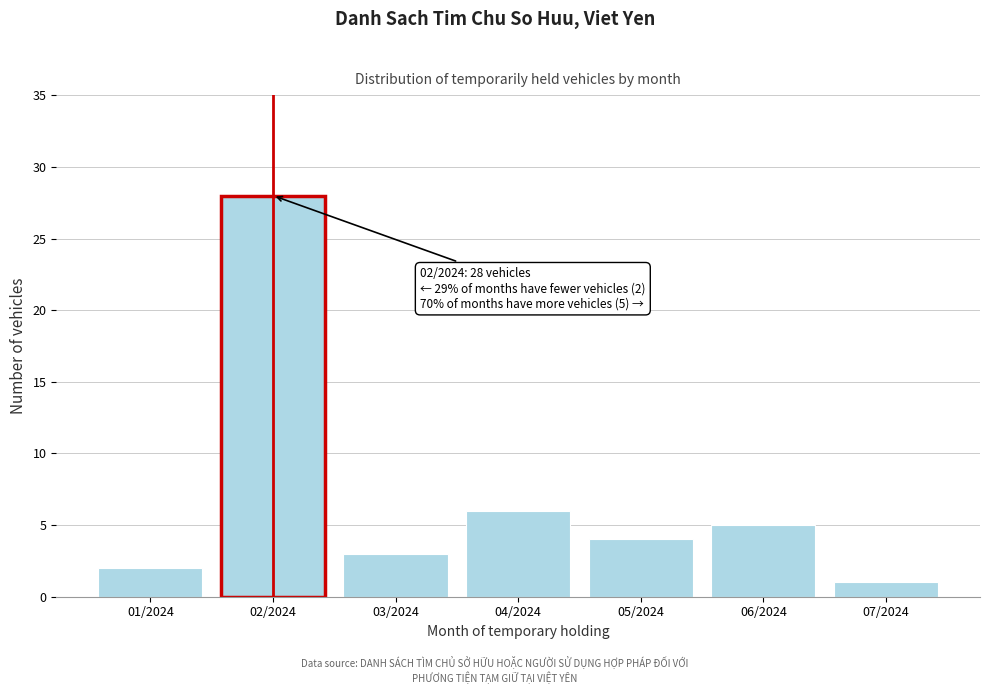

Reading left to right, transcribe all the data shown in this chart.

2	28	3	6	4	5	1